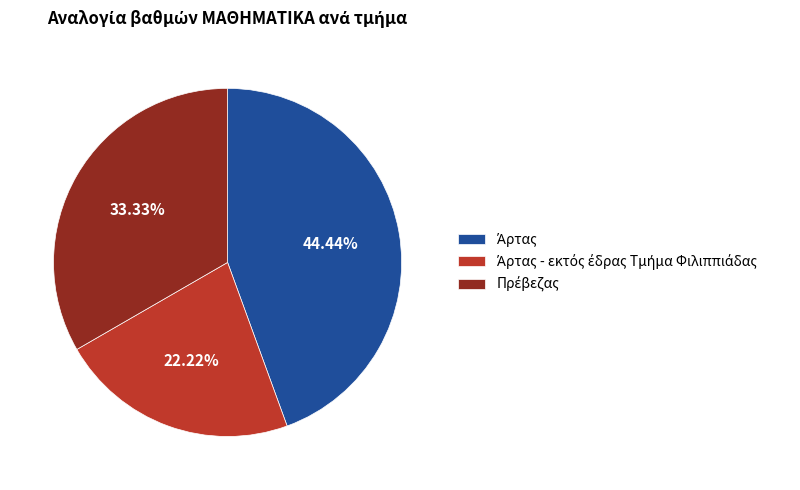

Is there a majority slice in this chart?

No